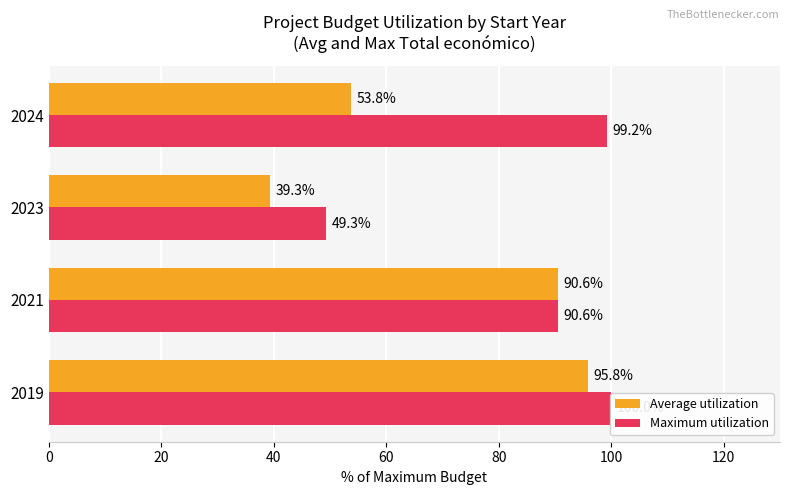

What is the average value of the Average utilization series?

69.9